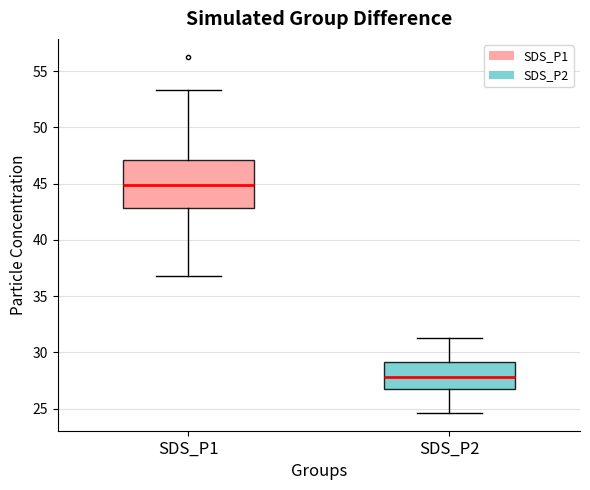

Reading left to right, transcribe this box plot: for each box, give where its median line is, the range the box spans, and where its two whiskers end, as read against the y-axis. The values are not printed on the chart, so give them approximately, as read against the axis.

SDS_P1: median 45.0, box 43.0 to 47.0, whiskers 37.0 to 53.5
SDS_P2: median 28.0, box 27.0 to 29.0, whiskers 24.5 to 31.5